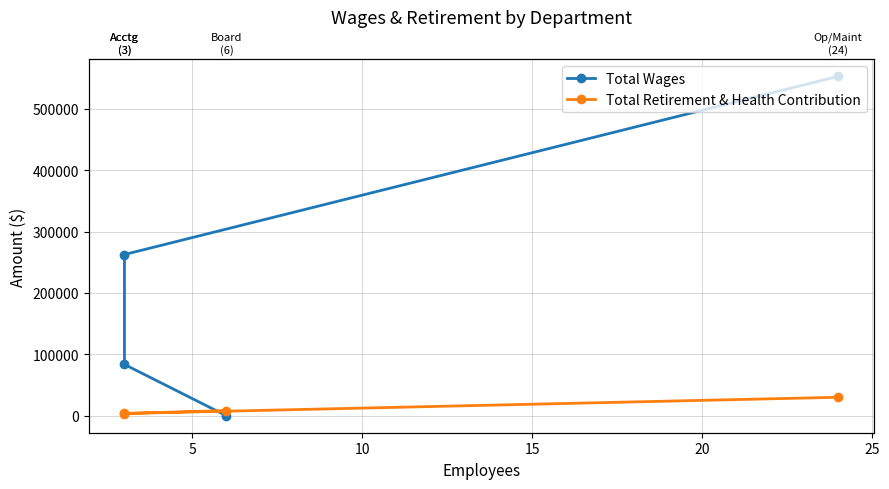

What is the highest value of the Total Retirement & Health Contribution series?

30115